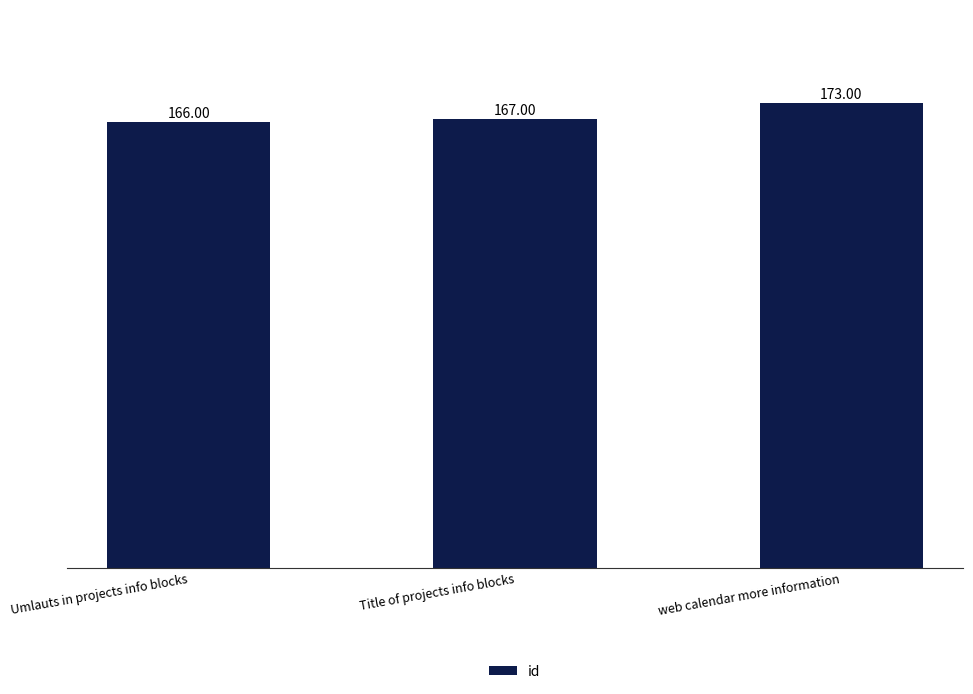

List the labels in order of value, smallest first.

Umlauts in projects info blocks, Title of projects info blocks, web calendar more information